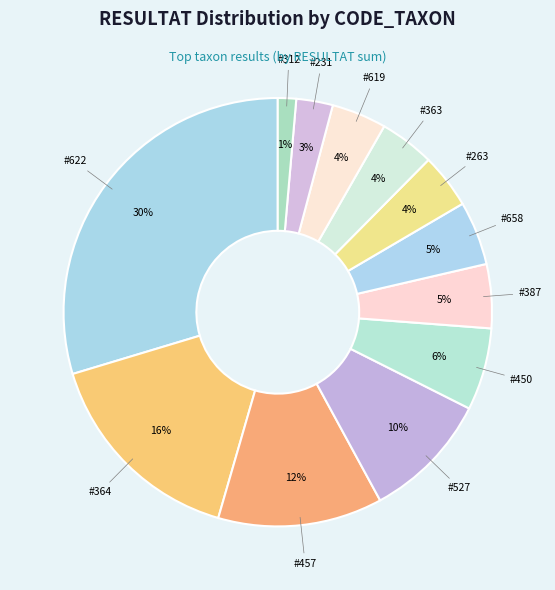

Is there any slice that represents more than half of the pie?

No